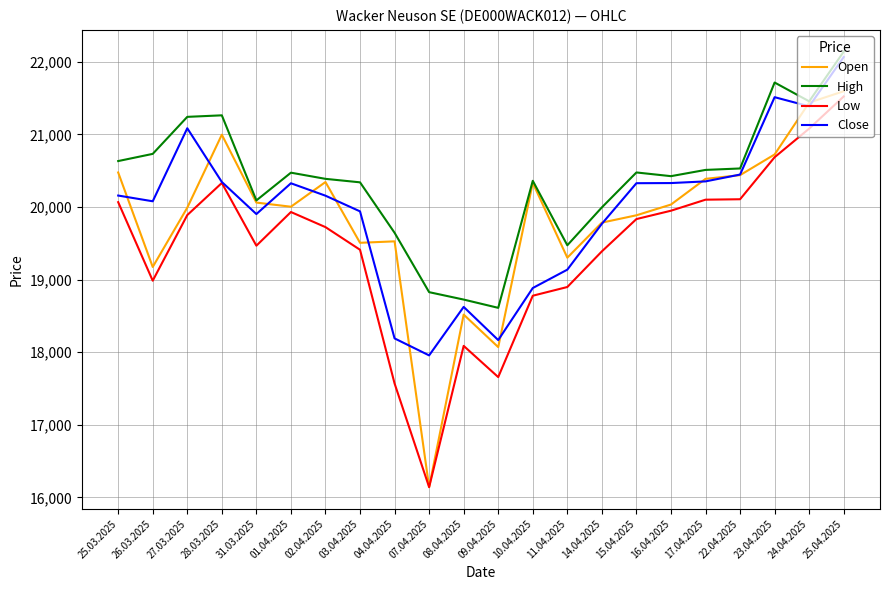

Does the chart display data point markers on the line(s)?

No